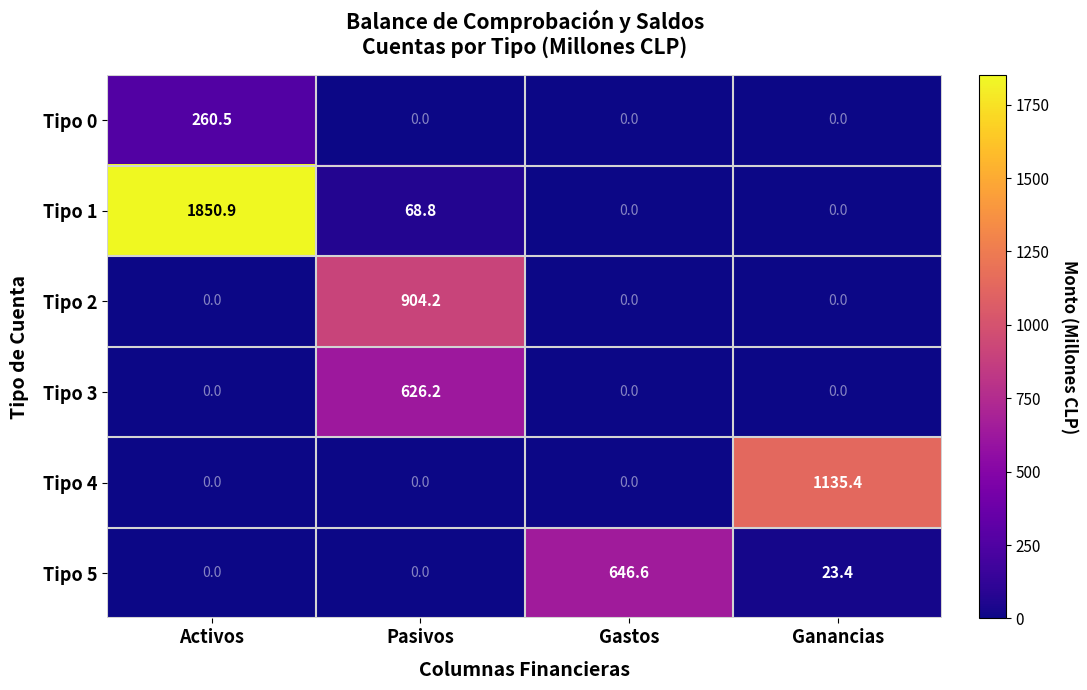

What is the sum of the Tipo 0 values at Activos and Pasivos?

260.5